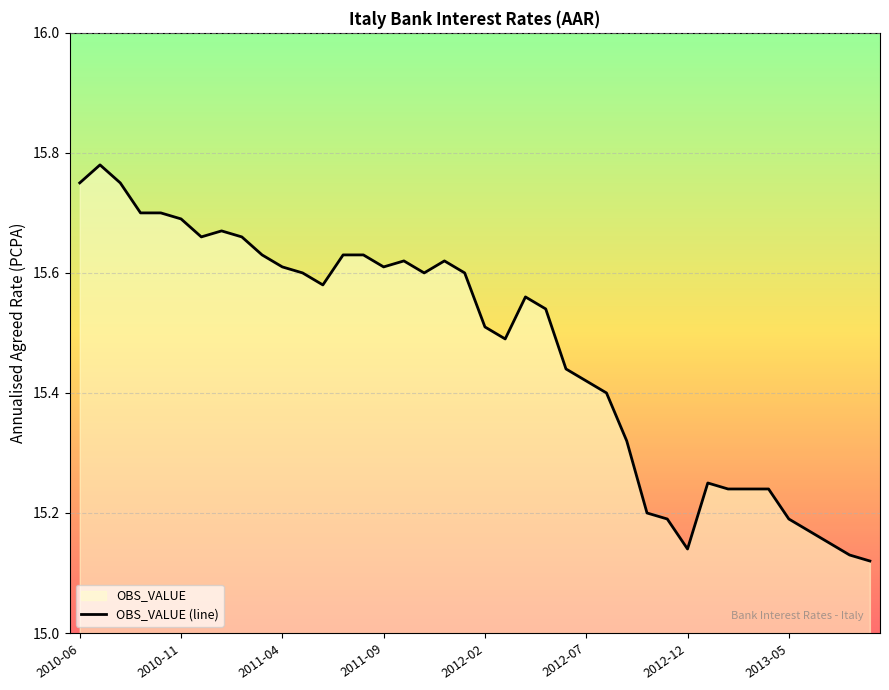

The value at 2011-04 is 23.3. True or false?

False